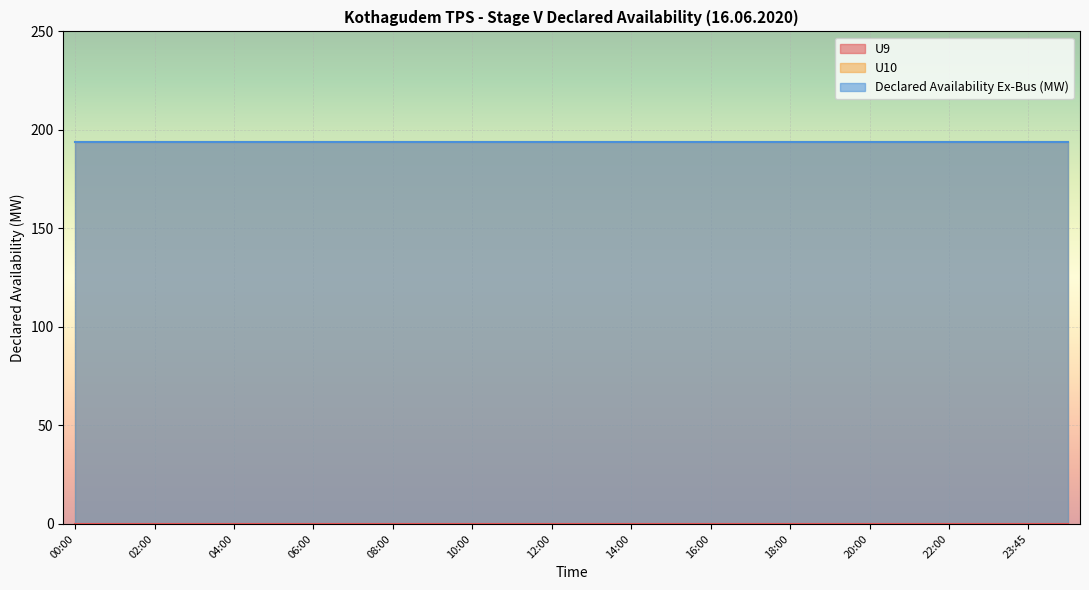

What is the sum of the Declared Availability Ex-Bus (MW) values at 23:00 and 00:00?

388